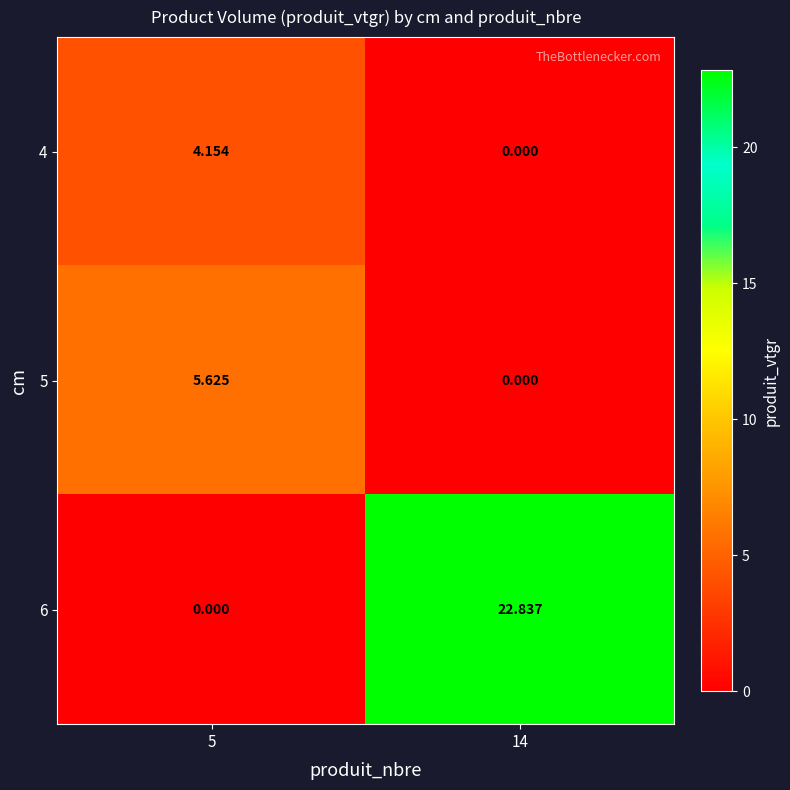

How many positive values does the 4 series have?

1